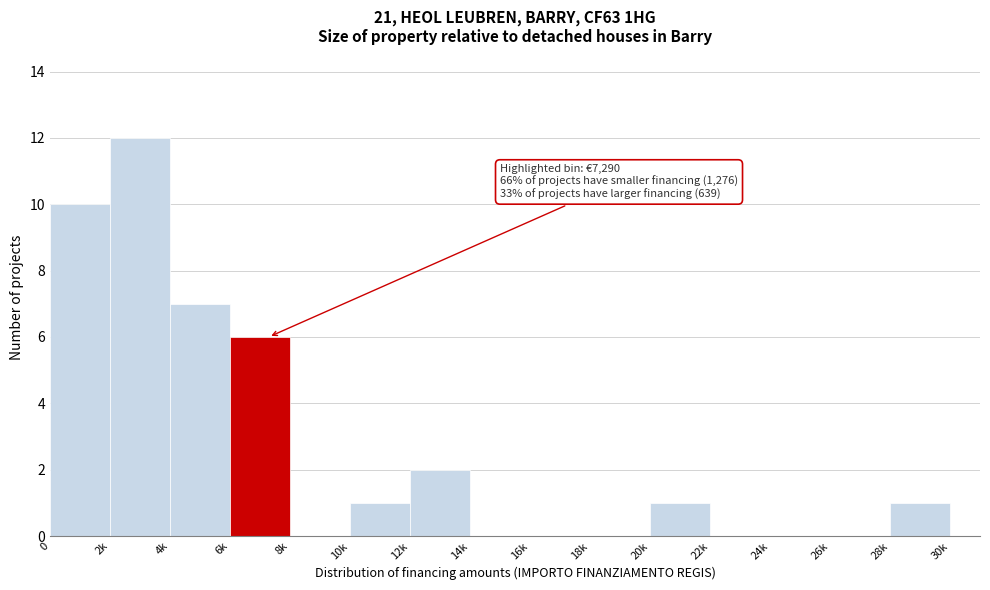

Reading left to right, extract all data points from this chart.

0=10	2k=12	4k=7	6k=6	8k=0	10k=1	12k=2	14k=0	16k=0	18k=0	20k=1	22k=0	24k=0	26k=0	28k=1